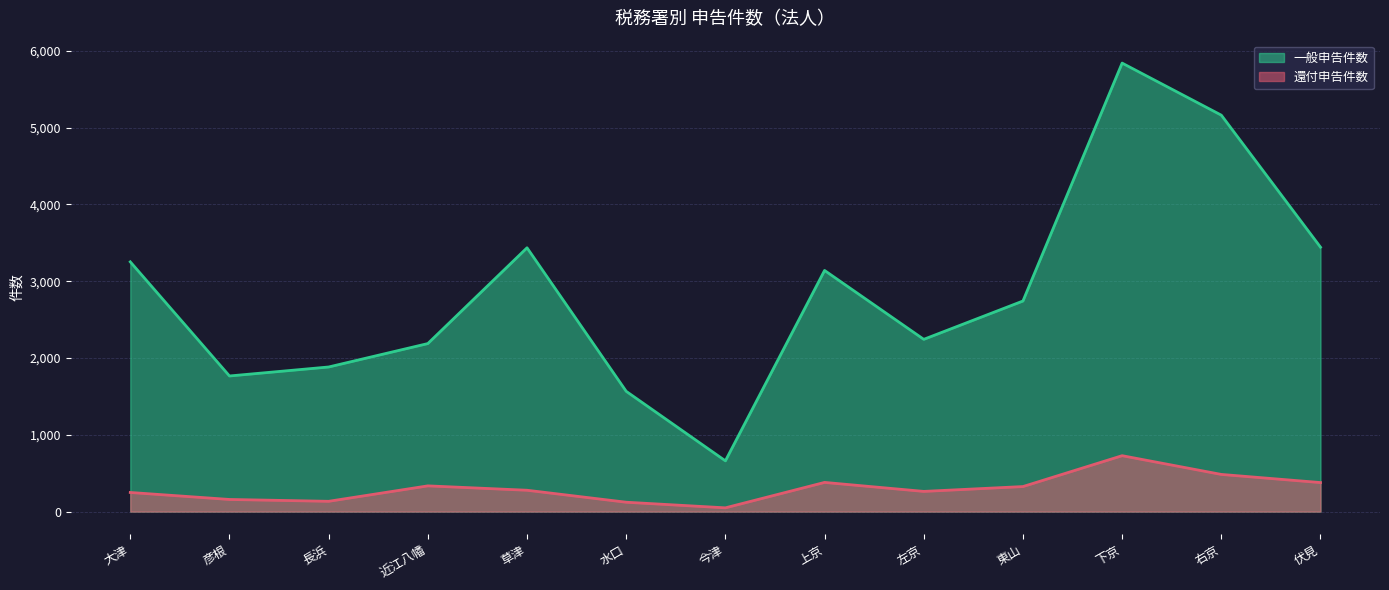

What is the sum of all 還付申告件数 values?

3884